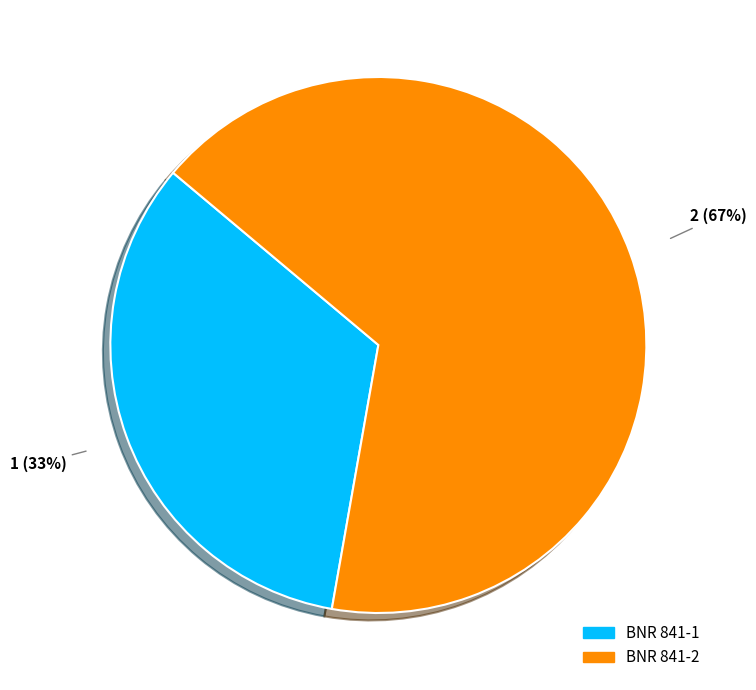

Approximately how many times larger is the value at BNR 841-2 compared to BNR 841-1?

2.0